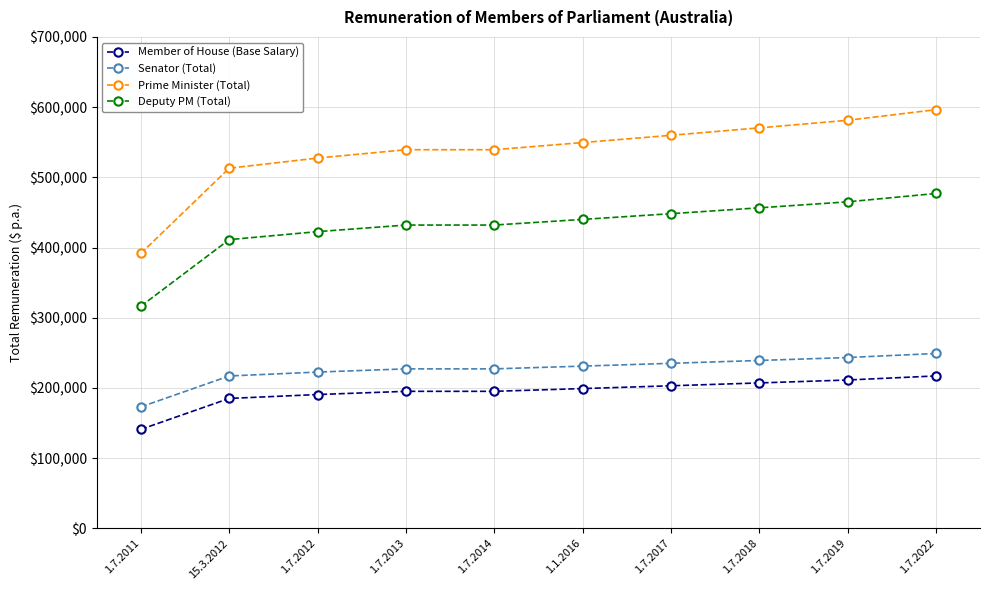

True or false: Prime Minister (Total) and Member of House (Base Salary) cross at least once.

False